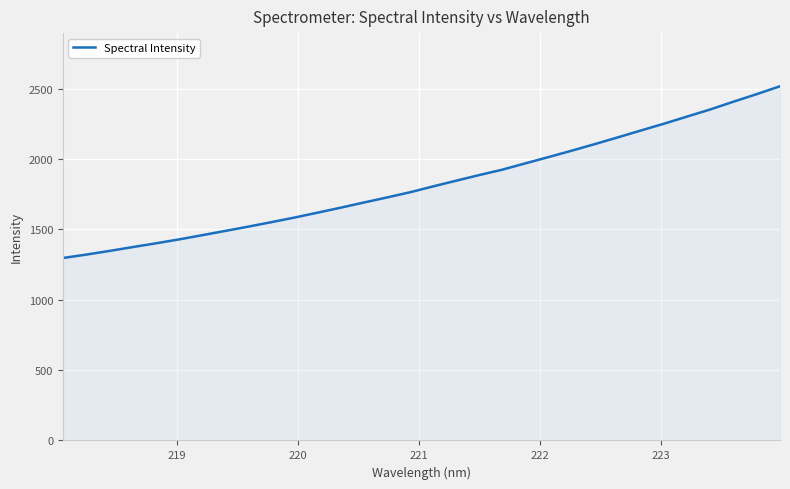

What is the minimum value shown in the chart?

1296.7